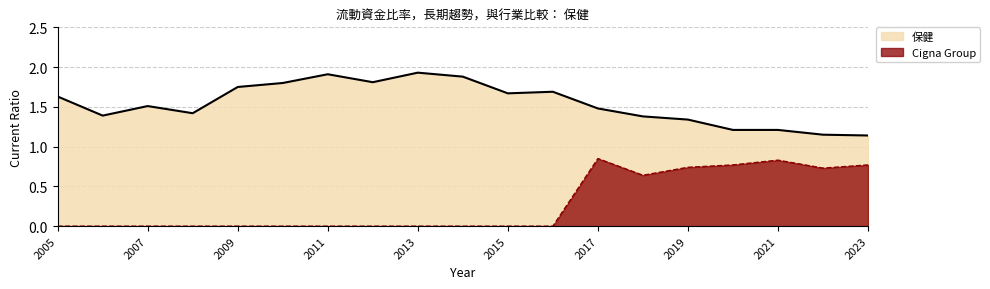

How many interior local valleys does the 保健 series have?

4